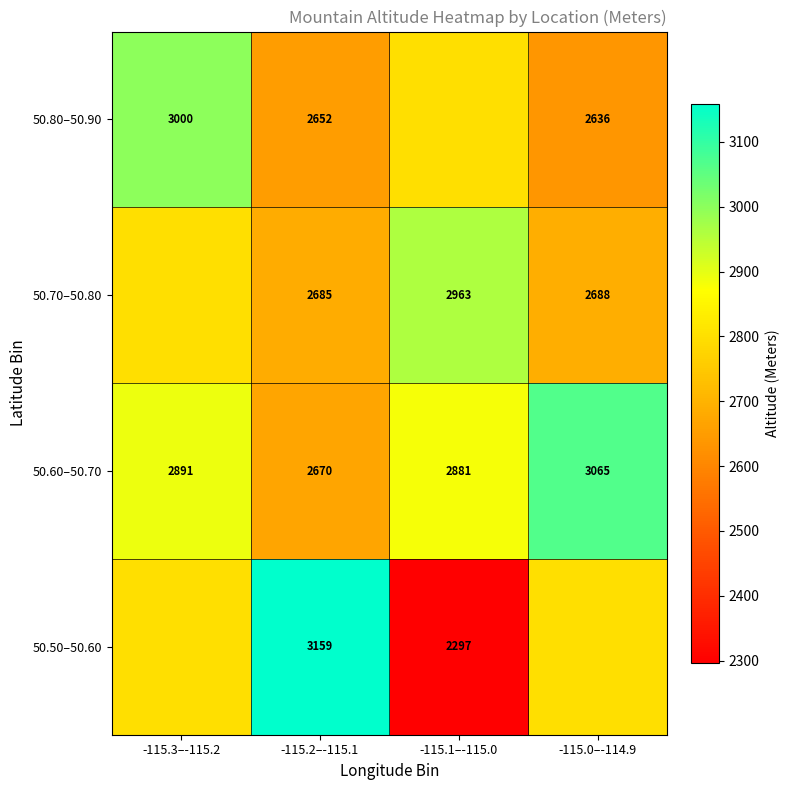

How many data points does each series have?

4